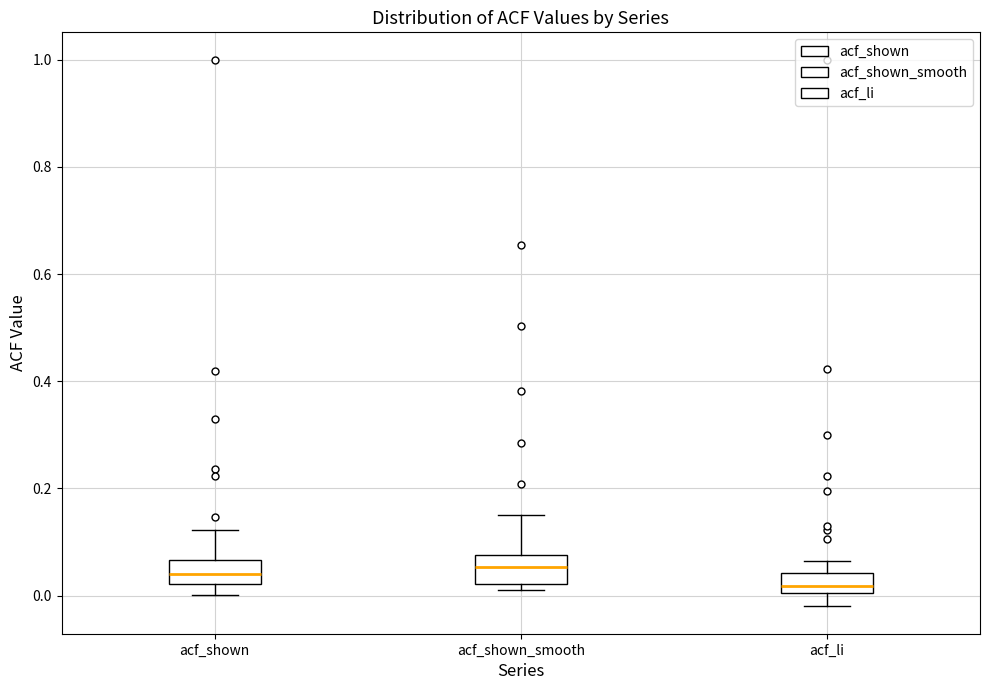

Reading left to right, transcribe this box plot: for each box, give where its median line is, the range the box spans, and where its two whiskers end, as read against the y-axis. The values are not printed on the chart, so give them approximately, as read against the axis.

acf_shown: median 0.04, box 0.02 to 0.06, whiskers 0.00 to 0.12
acf_shown_smooth: median 0.06, box 0.02 to 0.08, whiskers 0.02 (just below the box's lower edge) to 0.16
acf_li: median 0.02, box 0.00 to 0.04, whiskers -0.02 to 0.06